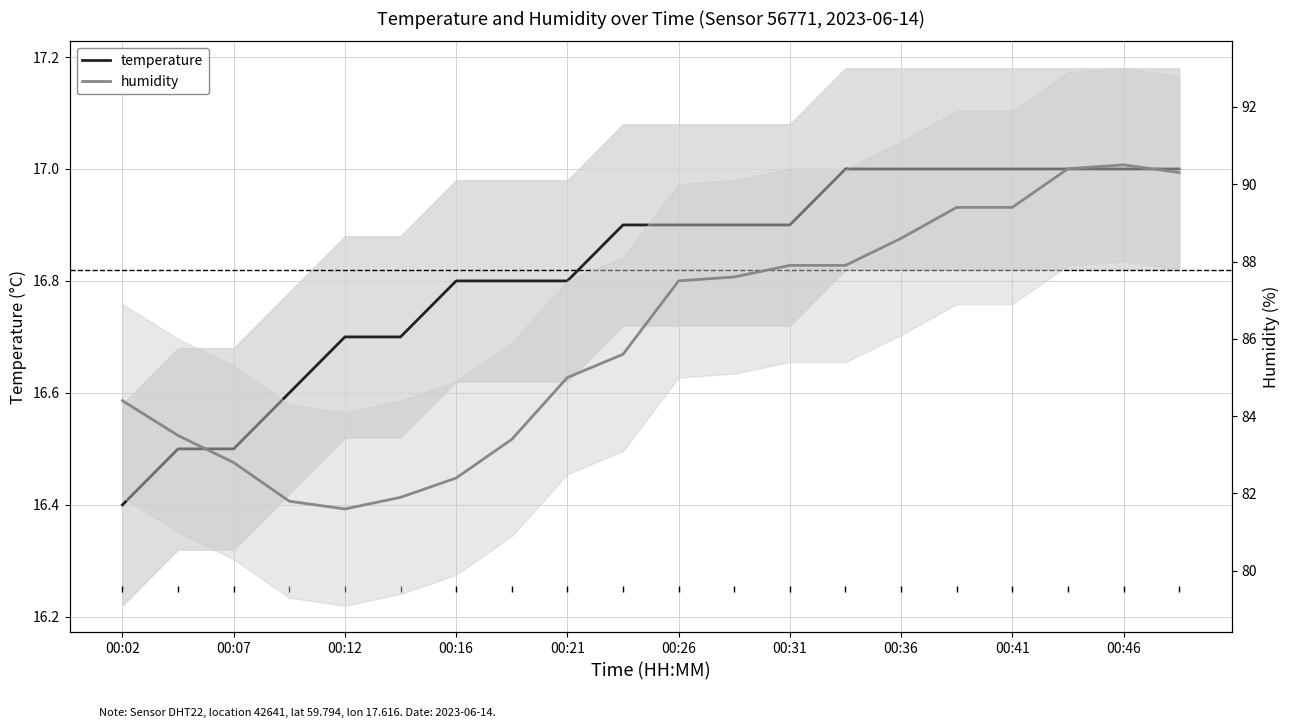

True or false: humidity and temperature intersect in this chart.

False